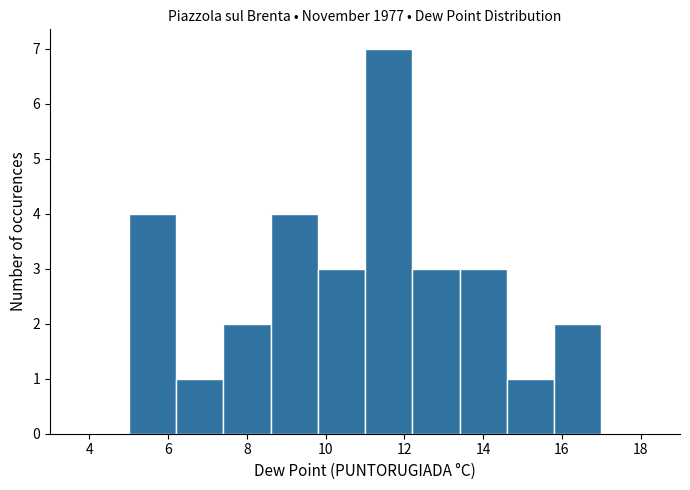

Reading left to right, transcribe this chart: for each bar, give the range it covers on the x-axis and its height. The values are not printed on the chart, so give them approximately, as read against the axis.

5.0 to 6.2: 4
6.2 to 7.4: 1
7.4 to 8.6: 2
8.6 to 9.8: 4
9.8 to 11.0: 3
11.0 to 12.2: 7
12.2 to 13.4: 3
13.4 to 14.6: 3
14.6 to 15.8: 1
15.8 to 17.0: 2